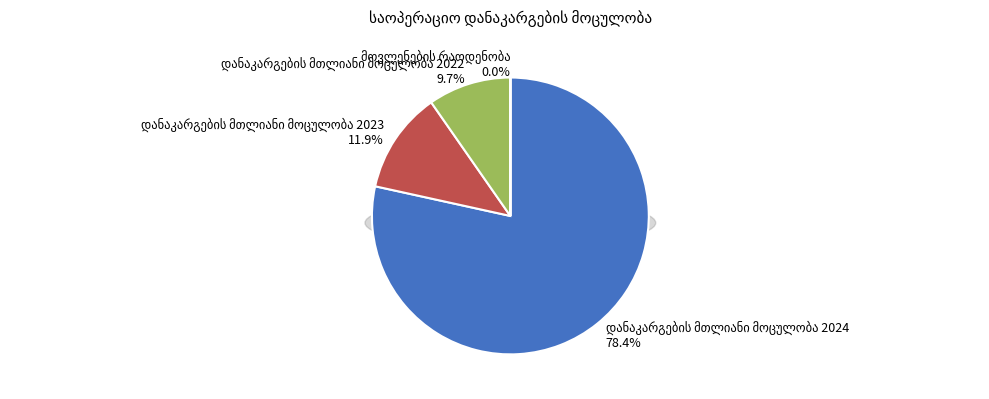

True or false: დანაკარგების მთლიანი მოცულობა 2023 accounts for 2% of the total.

False